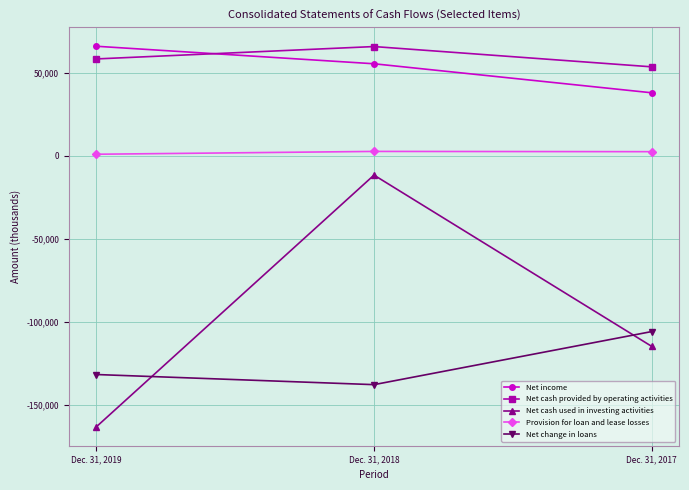

At which label does Net cash used in investing activities reach its minimum?

Dec. 31, 2019